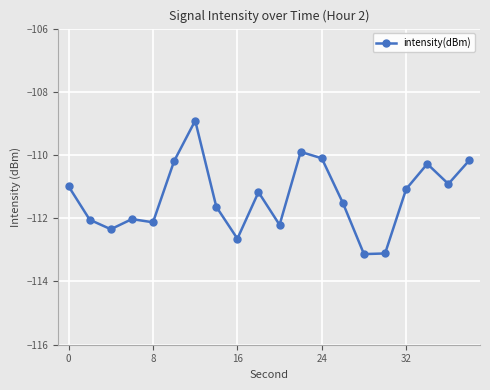

What is the greatest value displayed?

-108.9